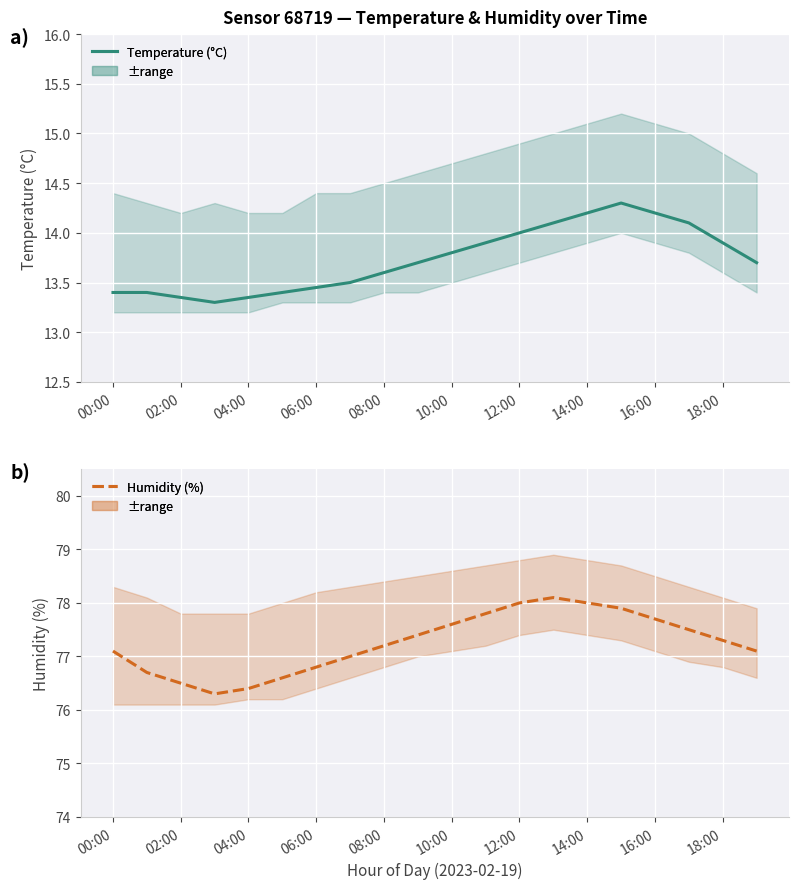

Which has a higher value, 17 or 00:00?

17